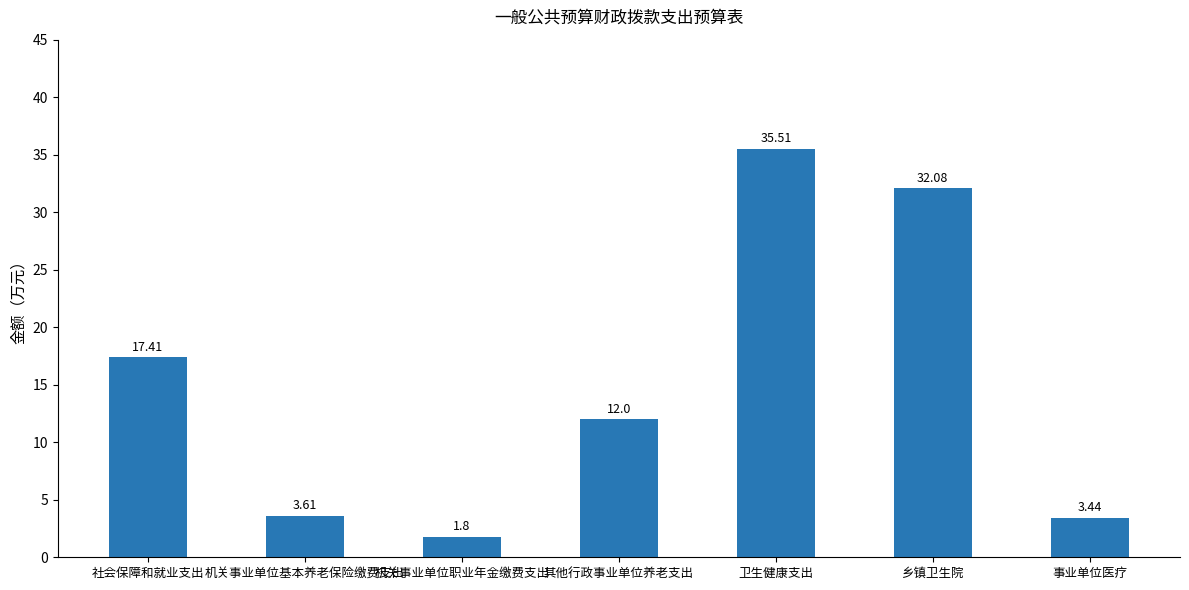

List the labels in order of value, smallest first.

机关事业单位职业年金缴费支出, 事业单位医疗, 机关事业单位基本养老保险缴费支出, 其他行政事业单位养老支出, 社会保障和就业支出, 乡镇卫生院, 卫生健康支出